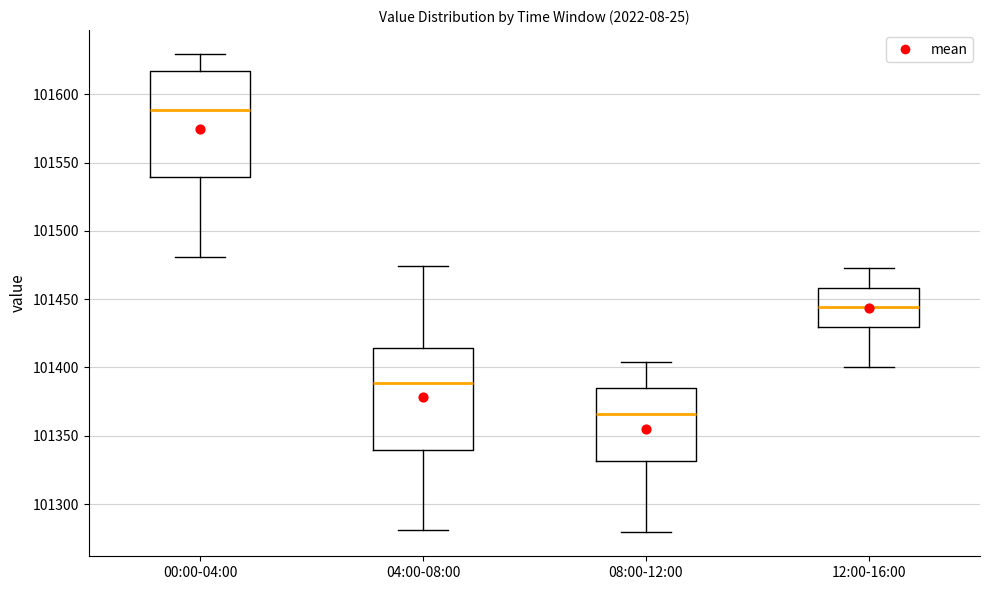

Reading left to right, transcribe this box plot: for each box, give where its median line is, the range the box spans, and where its two whiskers end, as read against the y-axis. The values are not printed on the chart, so give them approximately, as read against the axis.

00:00-04:00: median 101590, box 101540 to 101615, whiskers 101480 to 101630
04:00-08:00: median 101390, box 101340 to 101415, whiskers 101280 to 101475
08:00-12:00: median 101365, box 101330 to 101385, whiskers 101280 to 101405
12:00-16:00: median 101445, box 101430 to 101460, whiskers 101400 to 101475